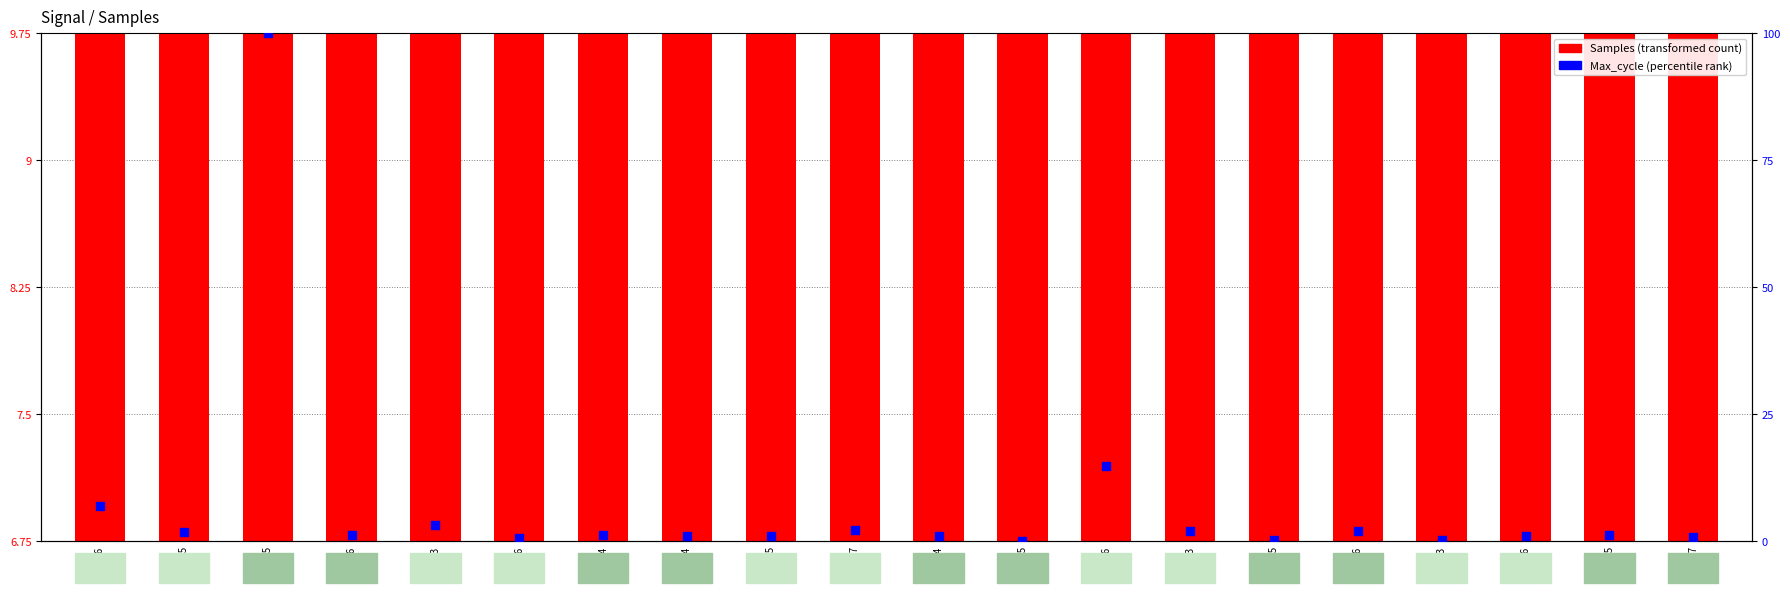

What are all the series names shown in the legend?

Samples (transformed count), Max_cycle (percentile rank)